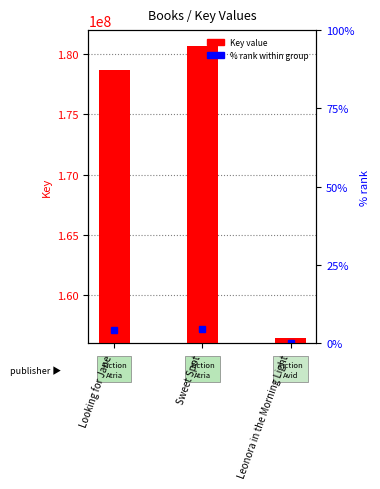

What is the change in value from Looking for Jane to Sweet Spot?

+2045691